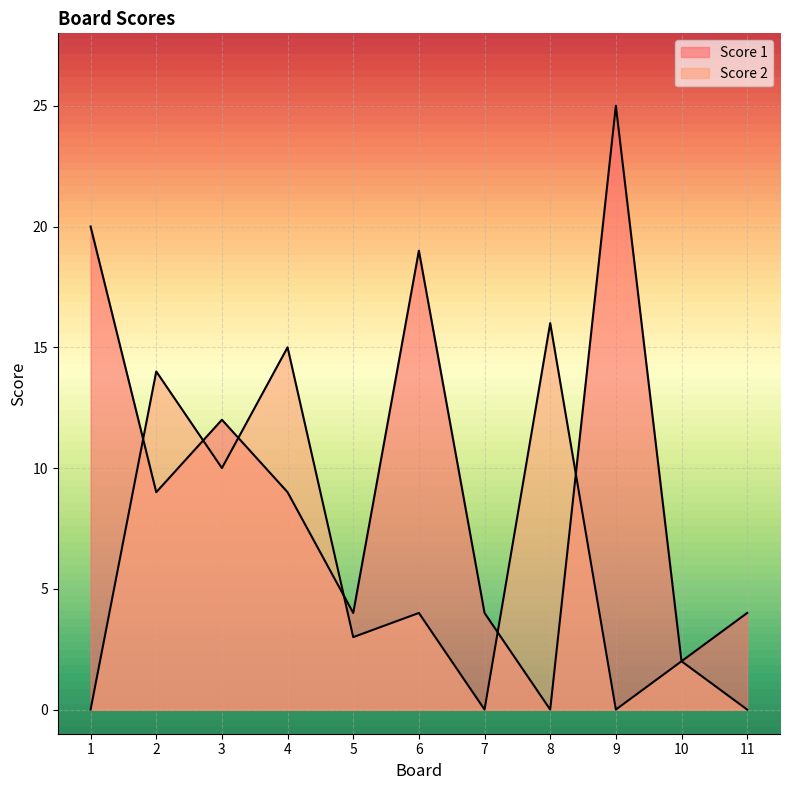

Which series has the largest range (max minus min)?

Score 1